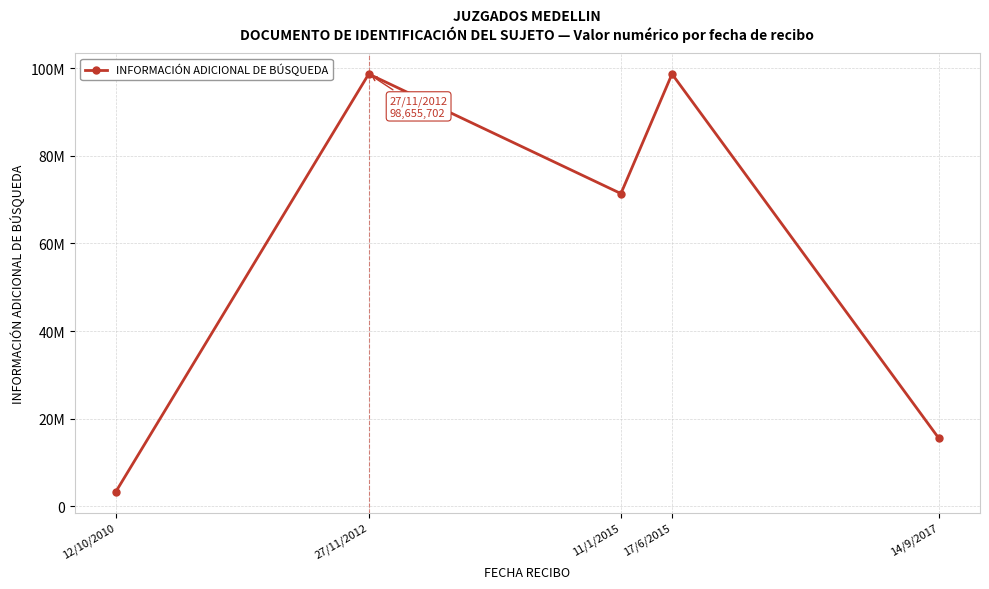

Rank the categories by value from highest to lowest.

27/11/2012, 17/6/2015, 11/1/2015, 14/9/2017, 12/10/2010